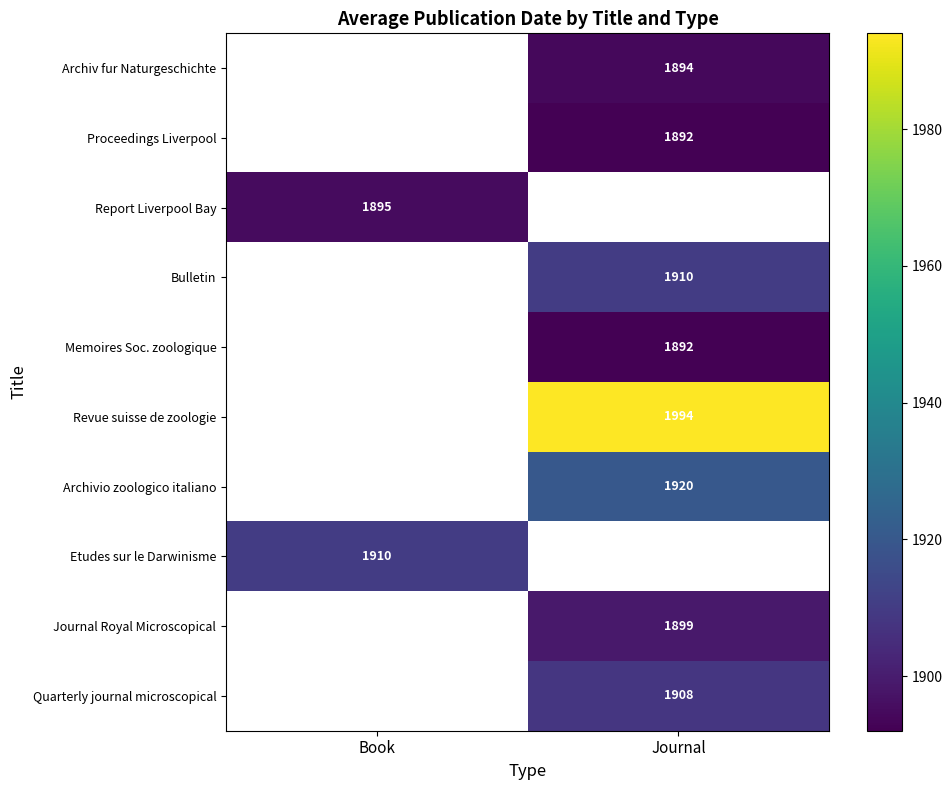

The value of Etudes sur le Darwinisme at Book is 1910. True or false?

True